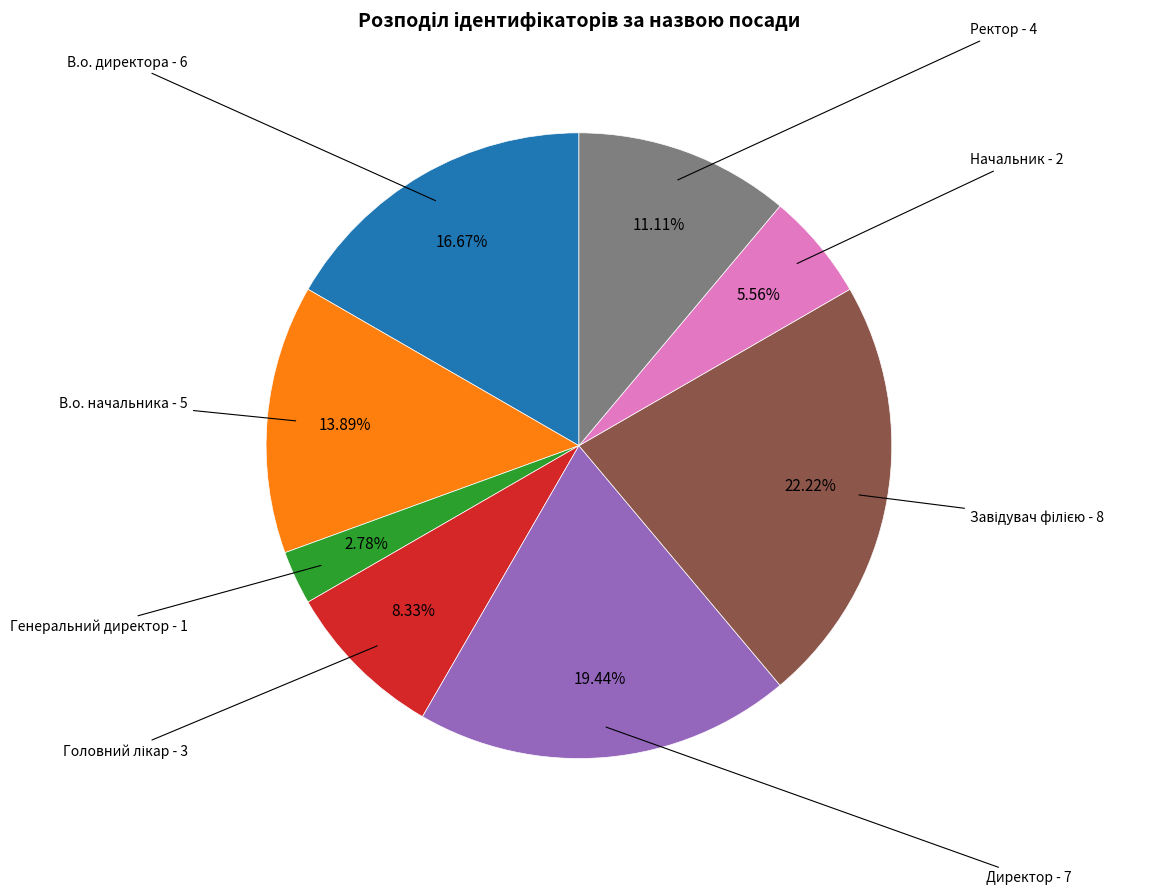

To the nearest percent, what is the difference between the largest and smallest slice percentages?

19%